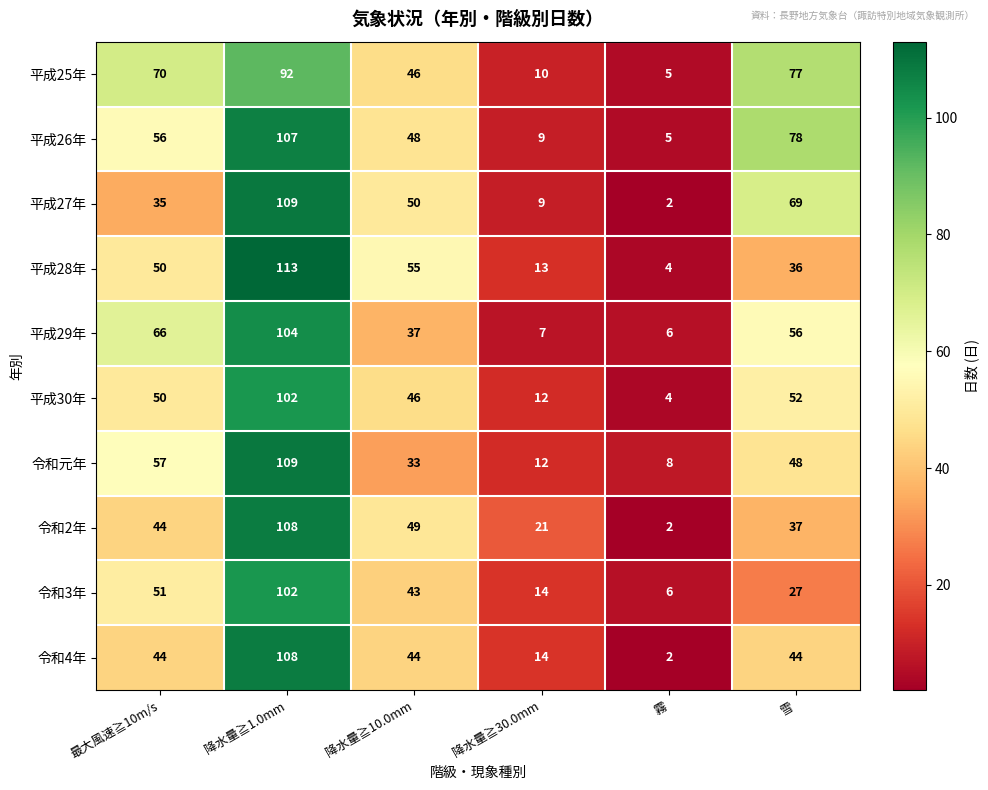

Which label corresponds to the largest value in the chart?

降水量≧1.0mm